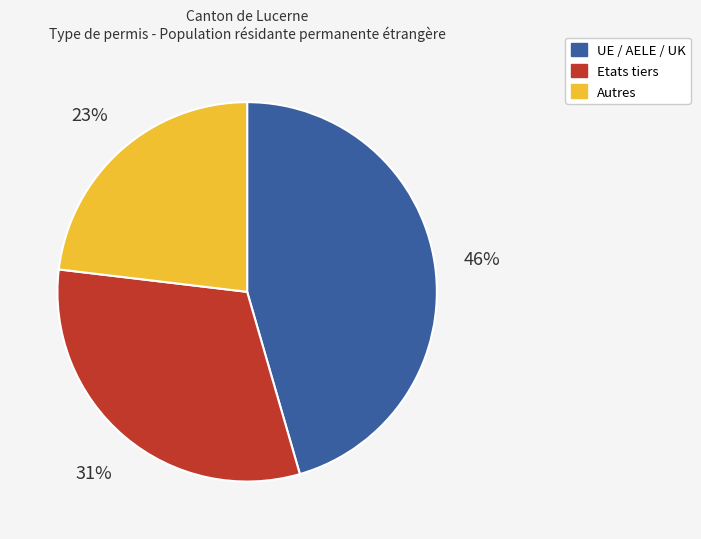

Is there a majority slice in this chart?

No